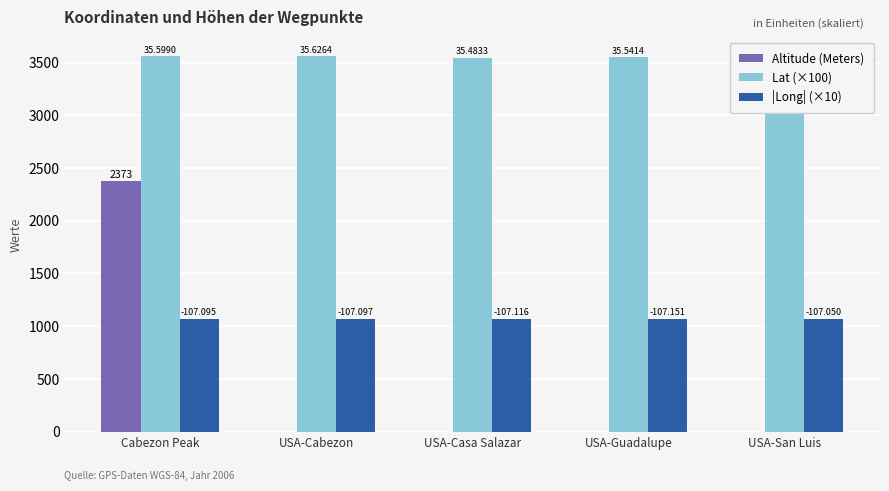

Read the Lat (×100) value at USA-Casa Salazar.

3548.3